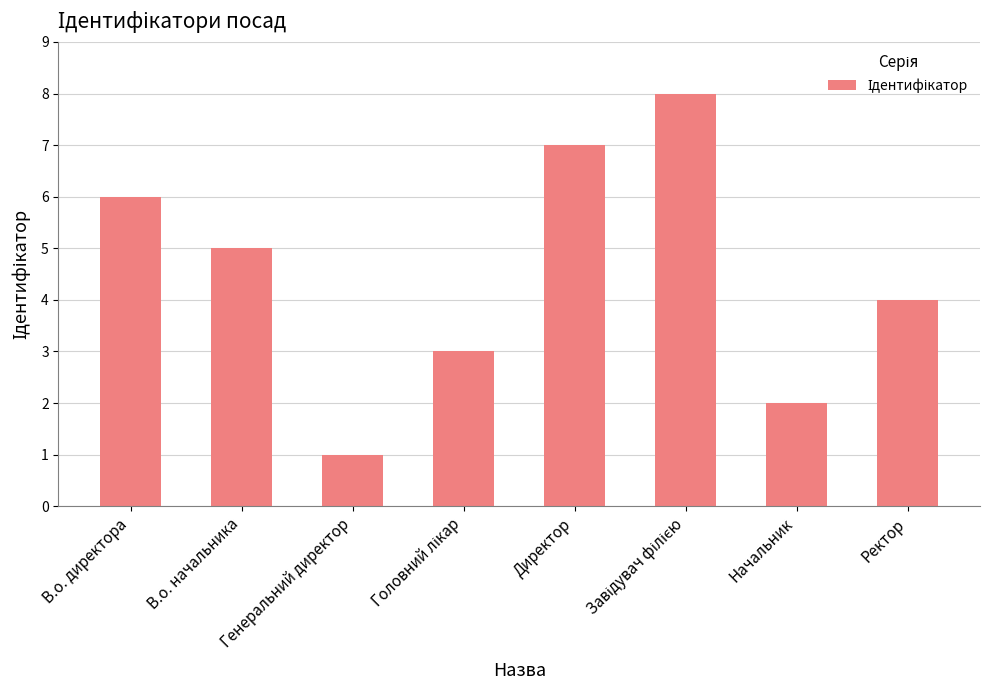

Approximately how many times larger is the value at Начальник compared to В.о. директора?

0.3